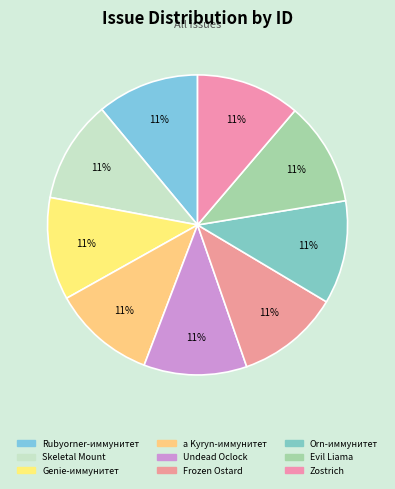

To the nearest percent, what is the average slice percentage?

11%